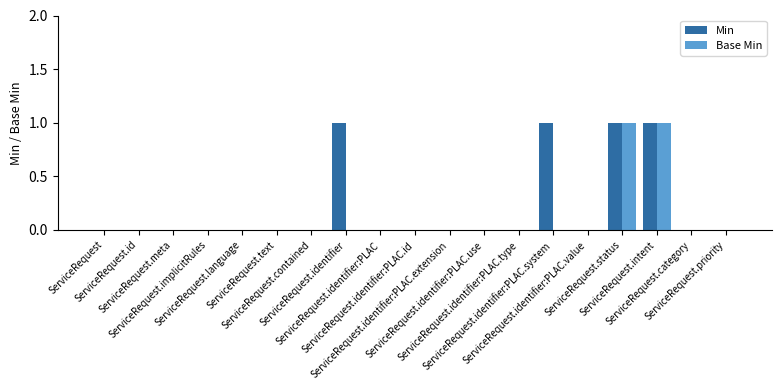

How many series are shown in this chart?

2